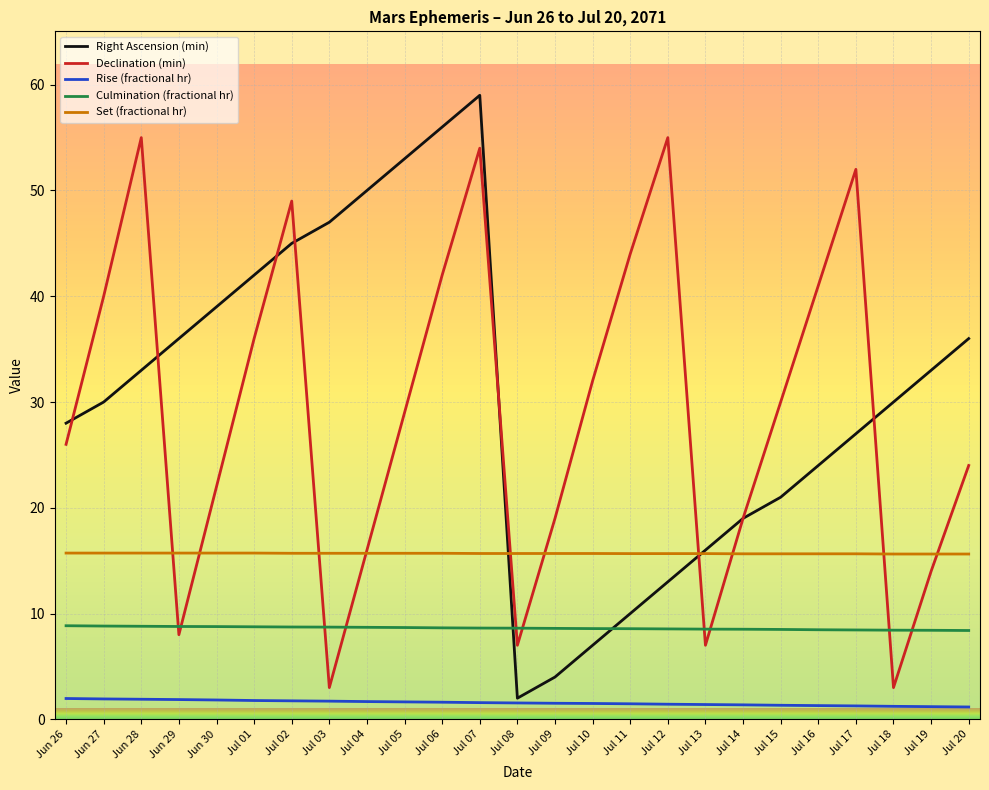

Is the value of Right Ascension (min) at Jul 19 greater than the value of Declination (min) at Jul 03?

Yes